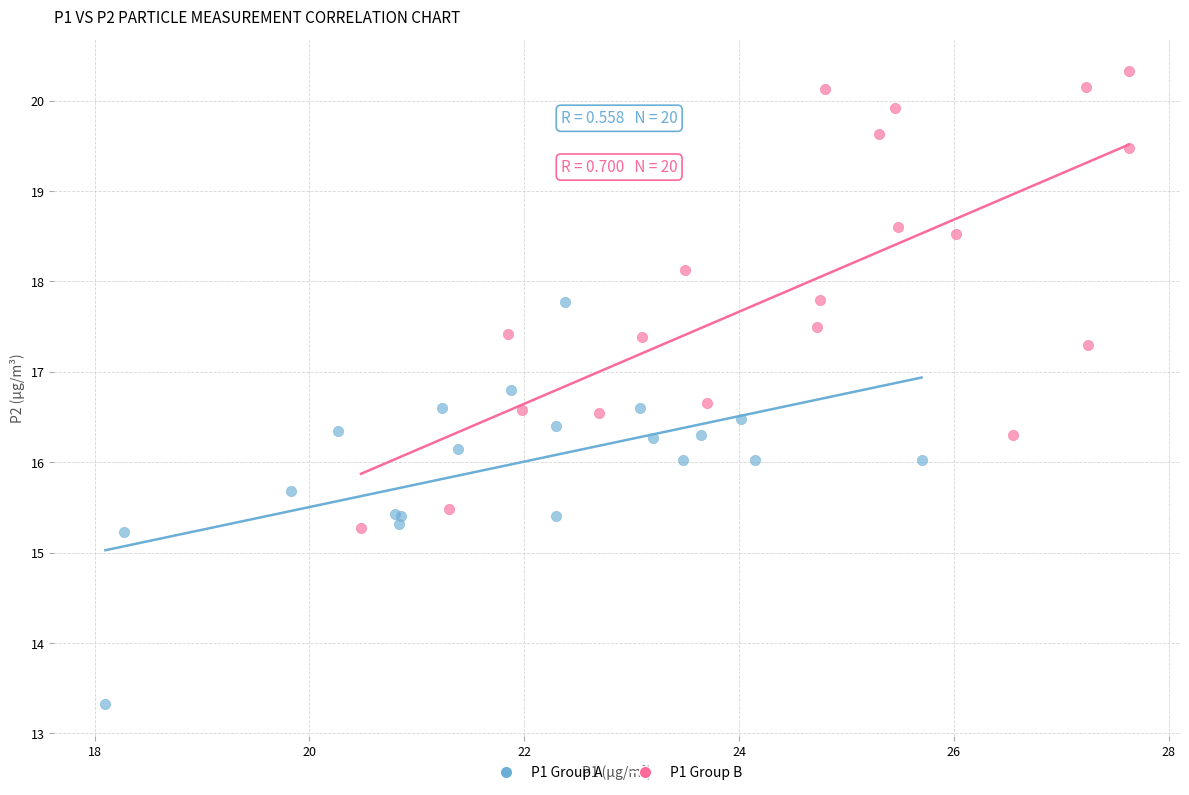

Which series contains the highest Y value?

P1 Group B